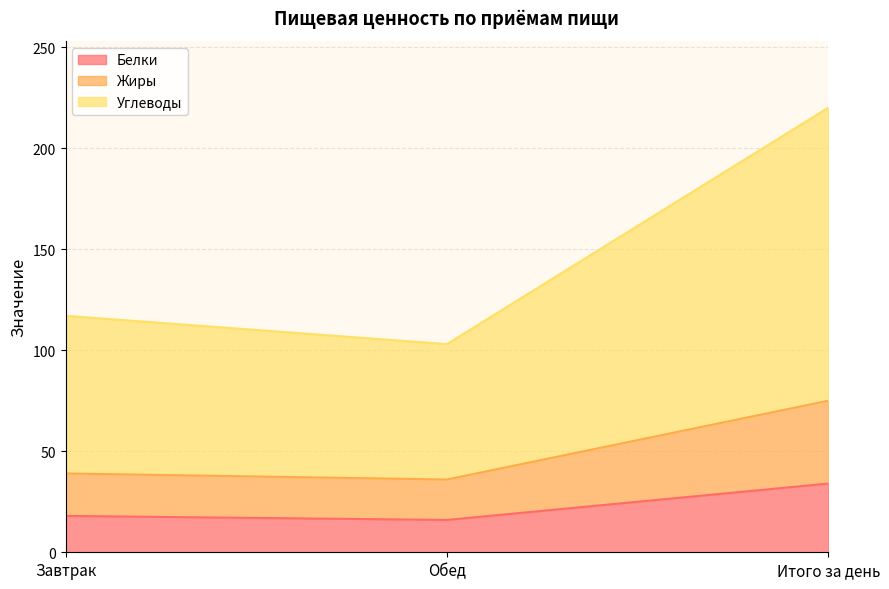

At Обед, list the series in order from largest to smallest.

Углеводы, Жиры, Белки